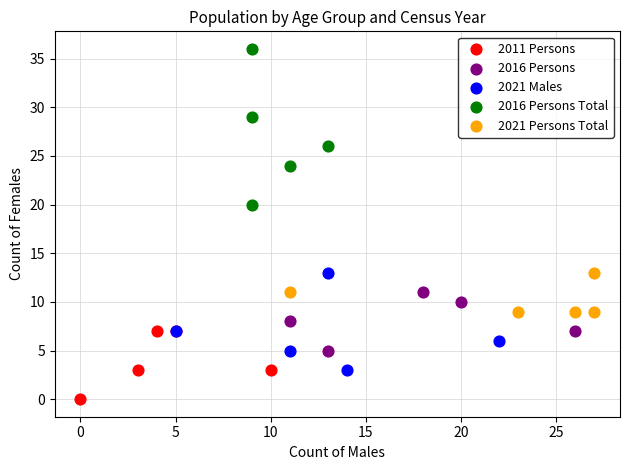

Which series contains the highest Y value?

2016 Persons Total